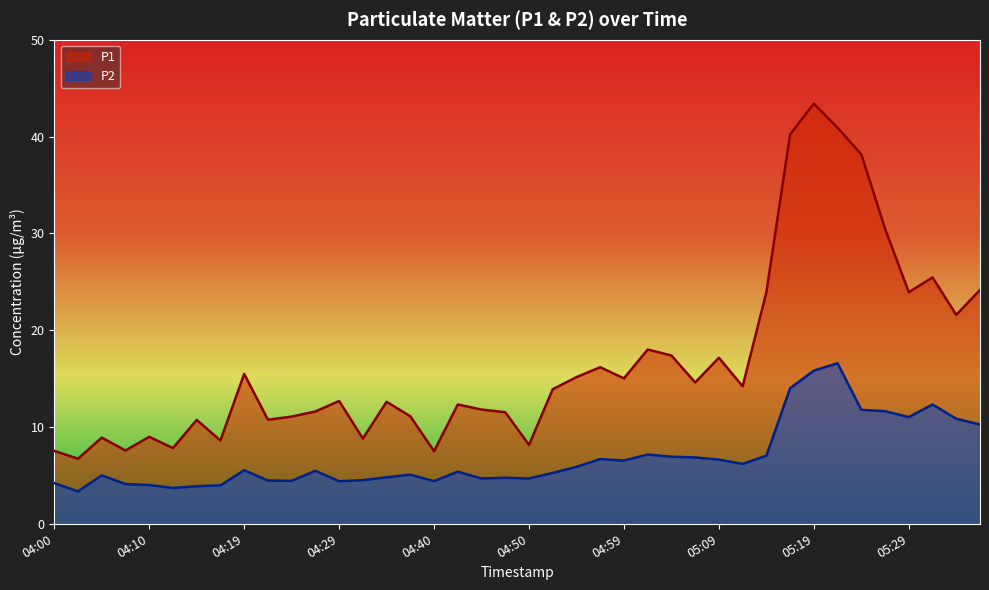

Which series has the largest total across all categories?

P1